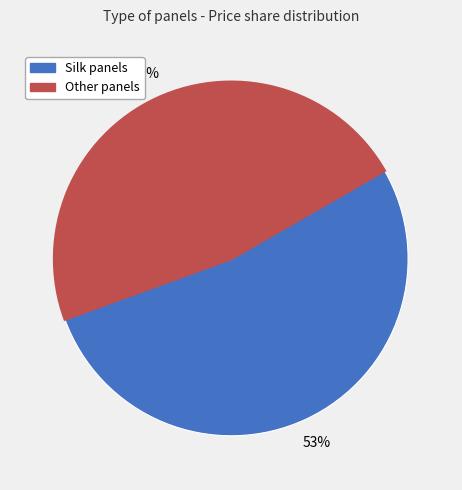

To the nearest percent, what is the average slice percentage?

50%